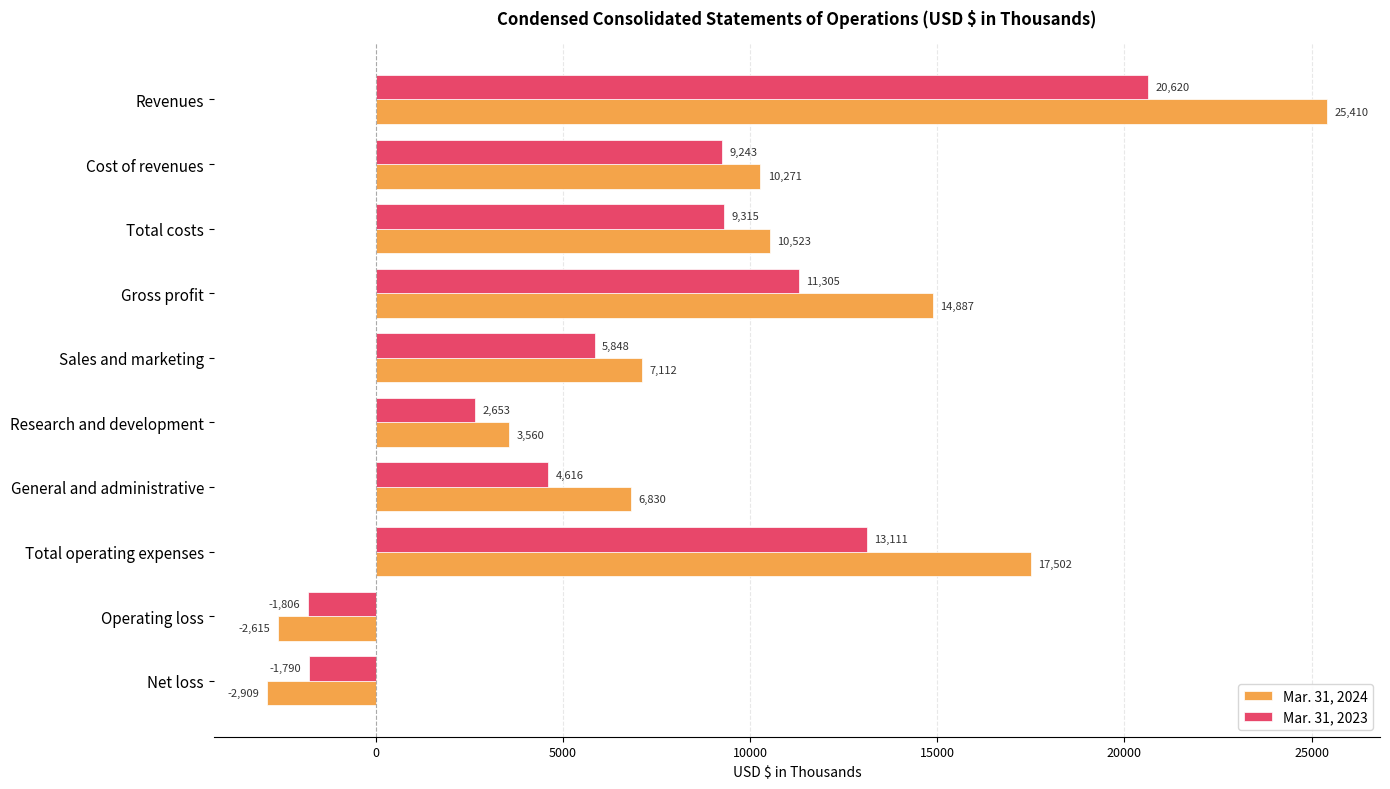

The Mar. 31, 2023 series shows 2653 at Research and development. True or false?

True